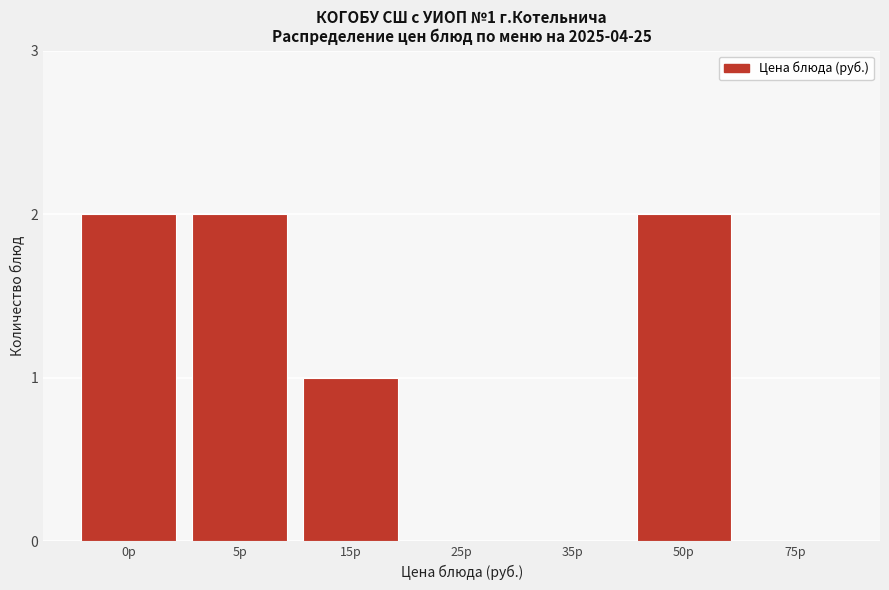

Reading right to left, list all the values displayed in this chart.

75р=0	50р=2	35р=0	25р=0	15р=1	5р=2	0р=2